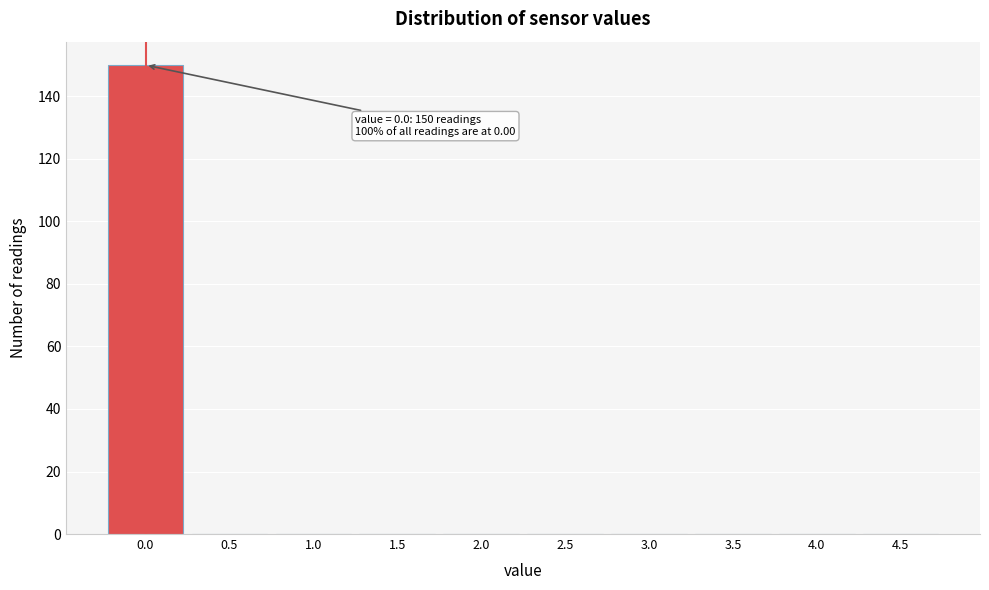

Reading left to right, what are all the values shown in this chart?

0.0=150	0.5=0	1.0=0	1.5=0	2.0=0	2.5=0	3.0=0	3.5=0	4.0=0	4.5=0